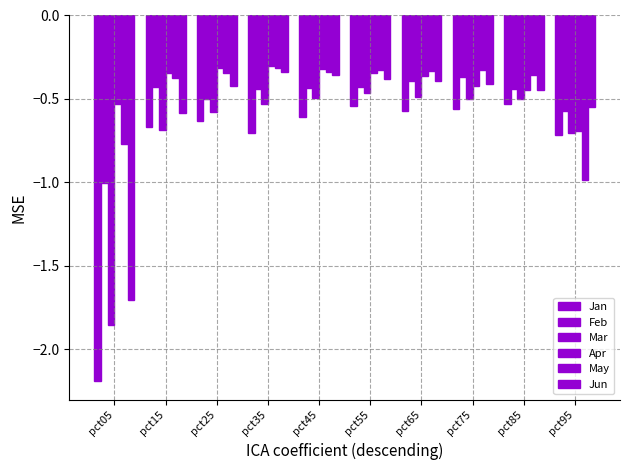

What is the smallest value displayed?

-2.2